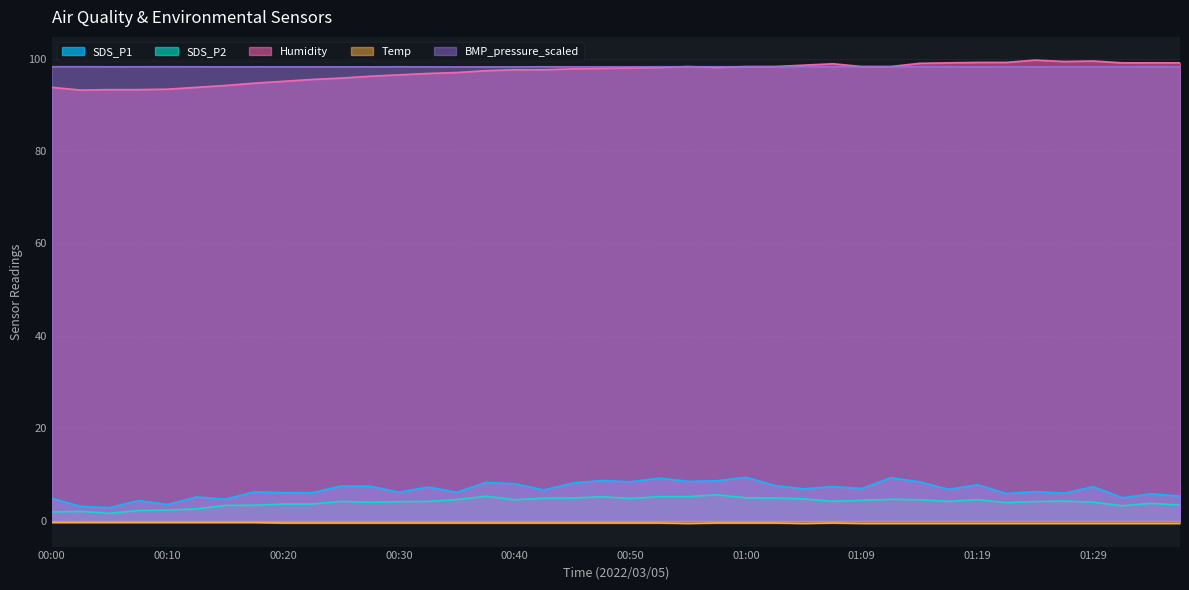

What position from the right is 00:30?

28